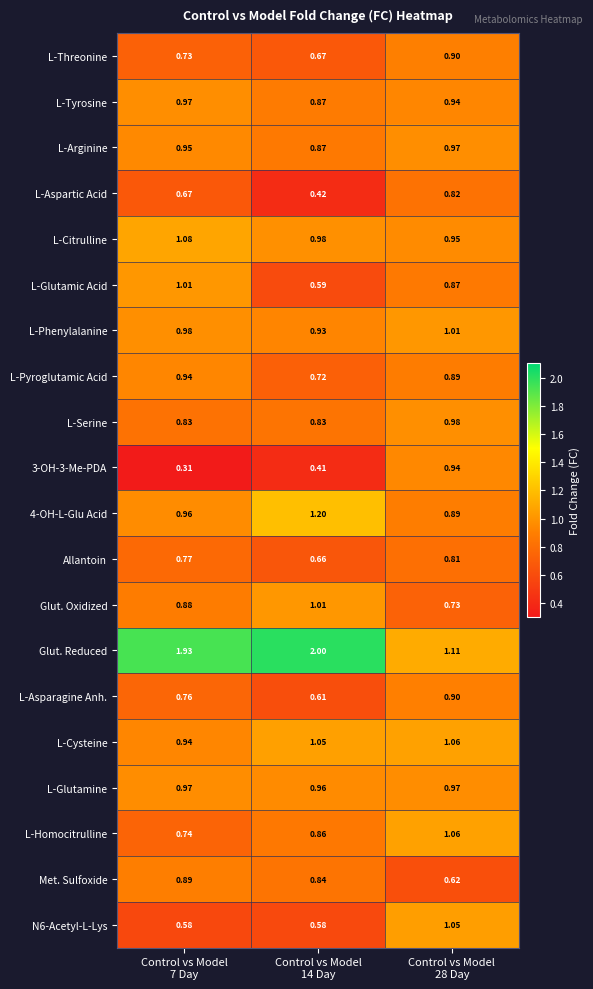

Which series changed the most between Control vs Model
14 Day and Control vs Model
28 Day?

Glut. Reduced